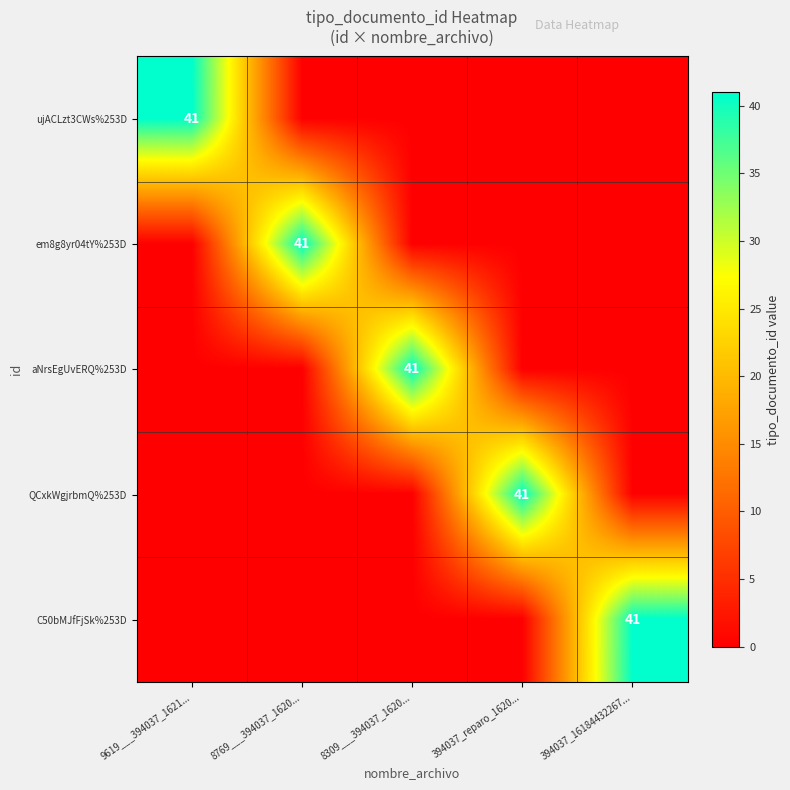

The em8g8yr04tY%253D series shows 69 at 8769___394037_1620.... True or false?

False